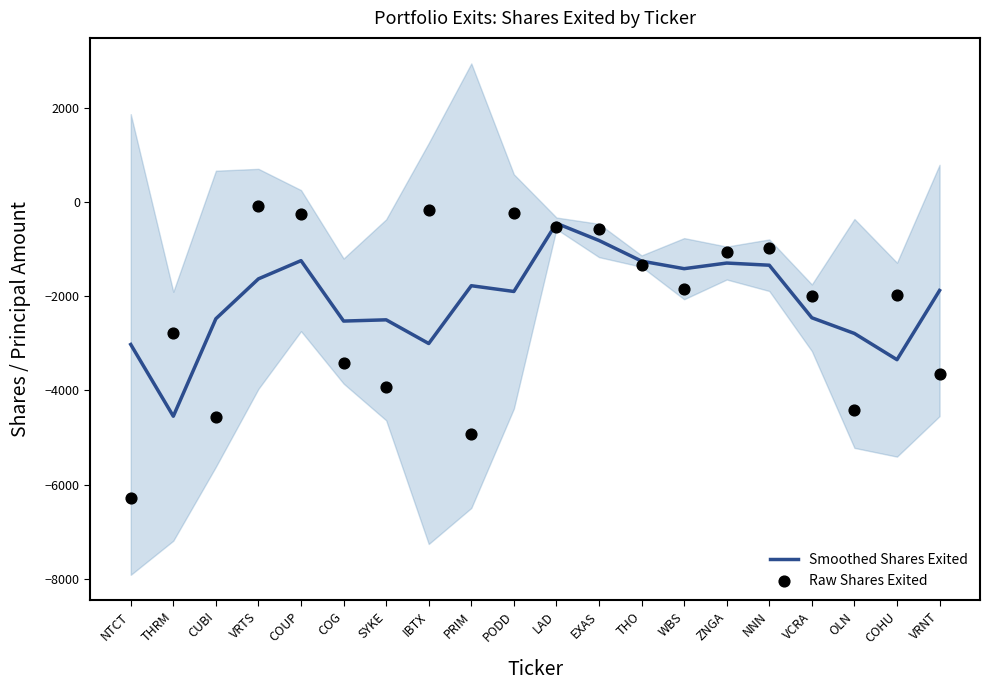

Which series reaches the minimum Y coordinate?

Raw Shares Exited